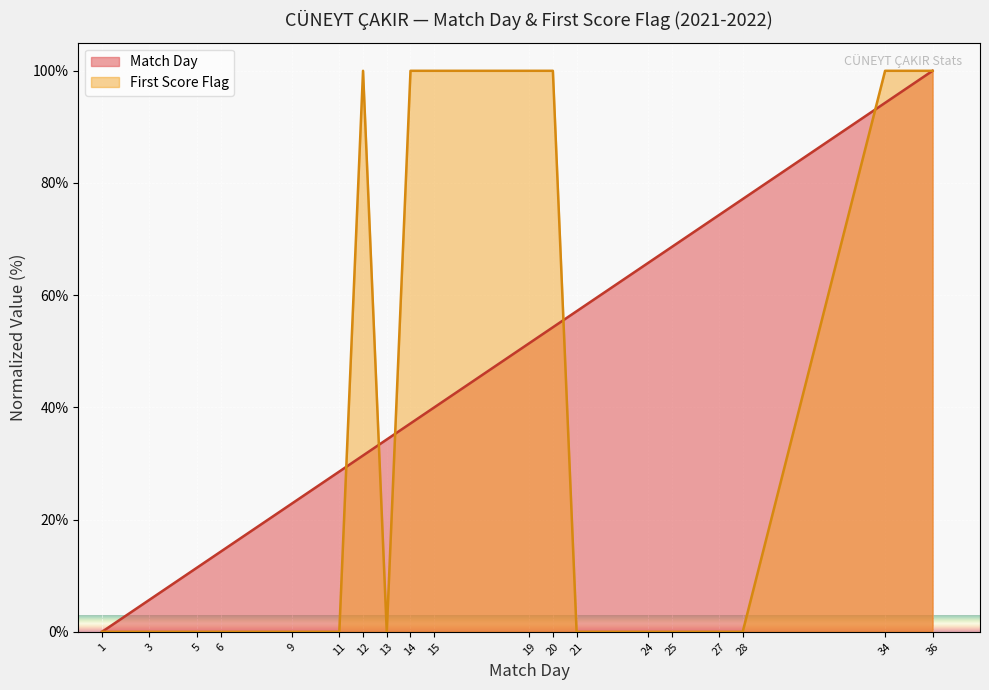

Reading right to left, what are all the values shown in this chart?

Match Day: 100.0	94.3	77.1	74.3	68.6	65.7	57.1	54.3	51.4	40.0	37.1	34.3	31.4	28.6	22.9	14.3	11.4	5.7	0.0
First Score Flag: 100.0	100.0	0.0	0.0	0.0	0.0	0.0	100.0	100.0	100.0	100.0	0.0	100.0	0.0	0.0	0.0	0.0	0.0	0.0